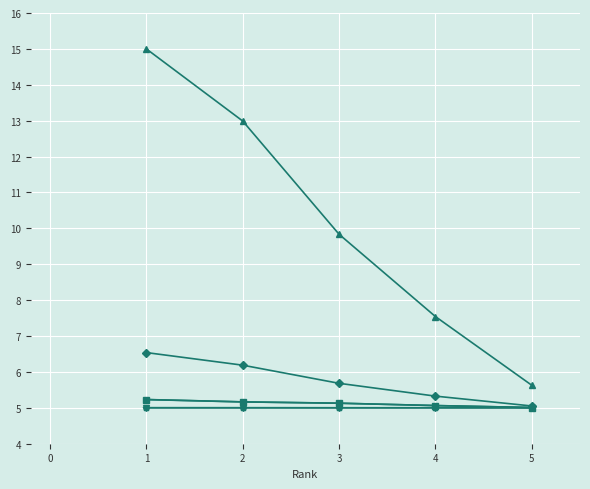

What is the maximum value shown in the chart?

15.0